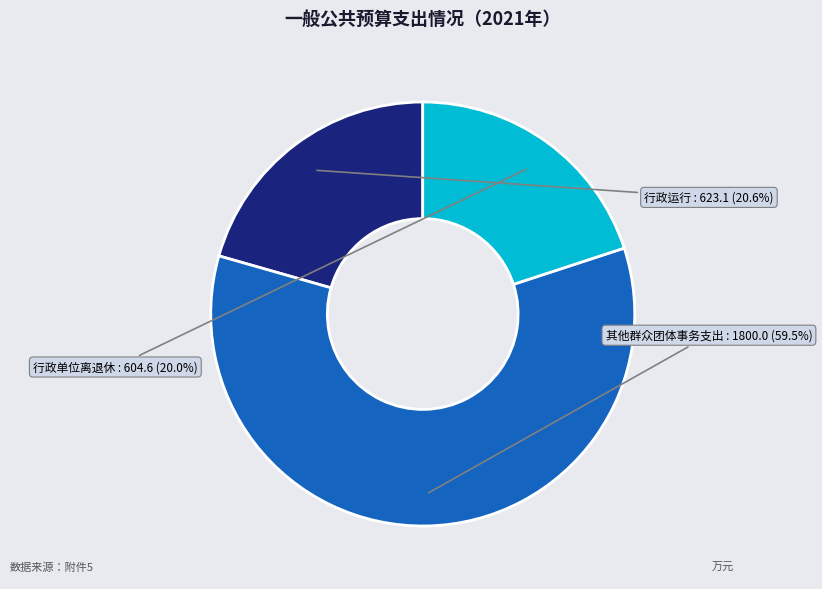

Rank the categories by value from lowest to highest.

行政单位离退休, 行政运行, 其他群众团体事务支出